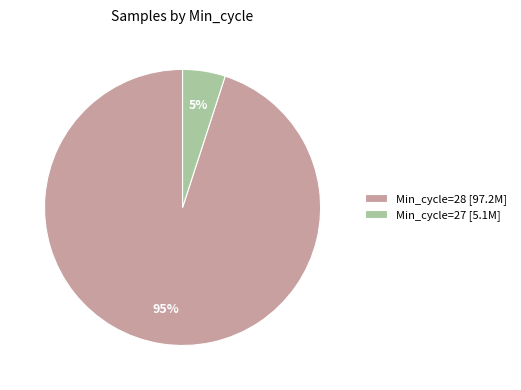

What is the majority slice?

Min_cycle=28 [97.2M]